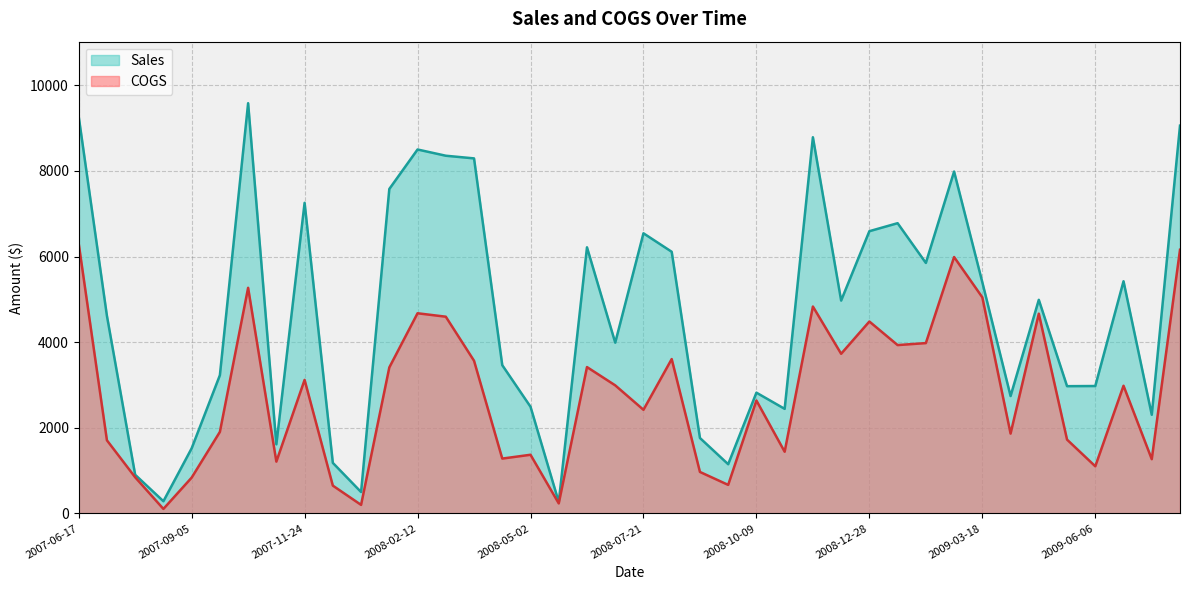

Is the value of Sales at 2008-05-02 greater than the value of COGS at 2009-04-27?

No